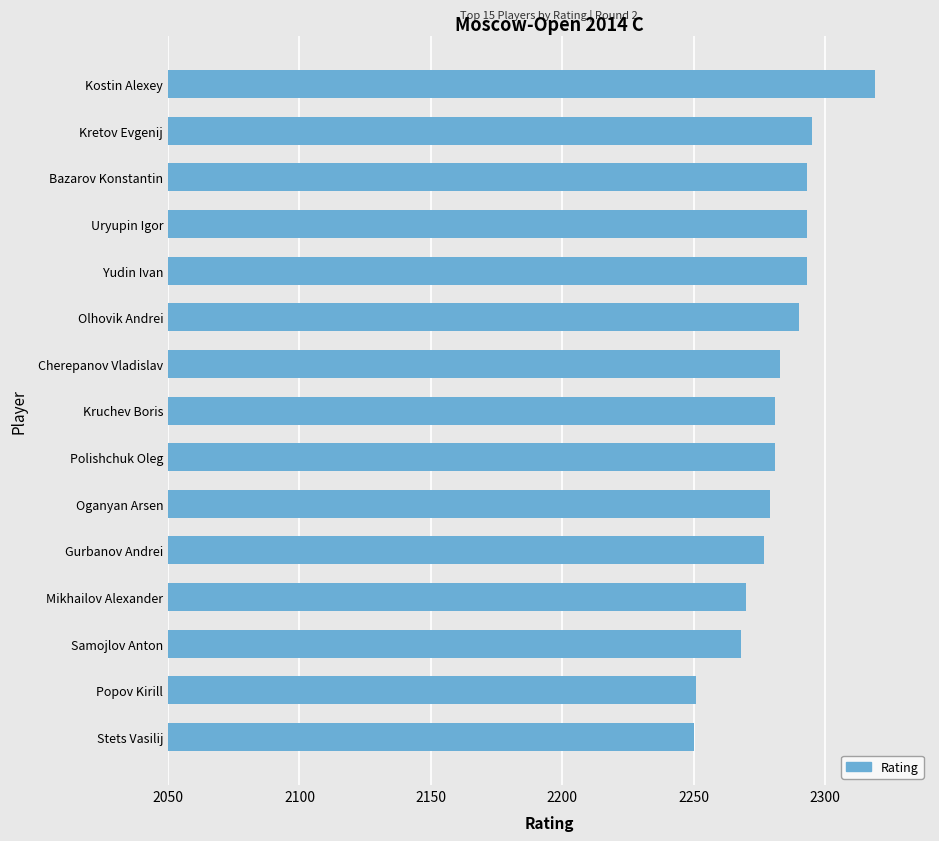

True or false: the data shows 2251 at Popov Kirill.

True